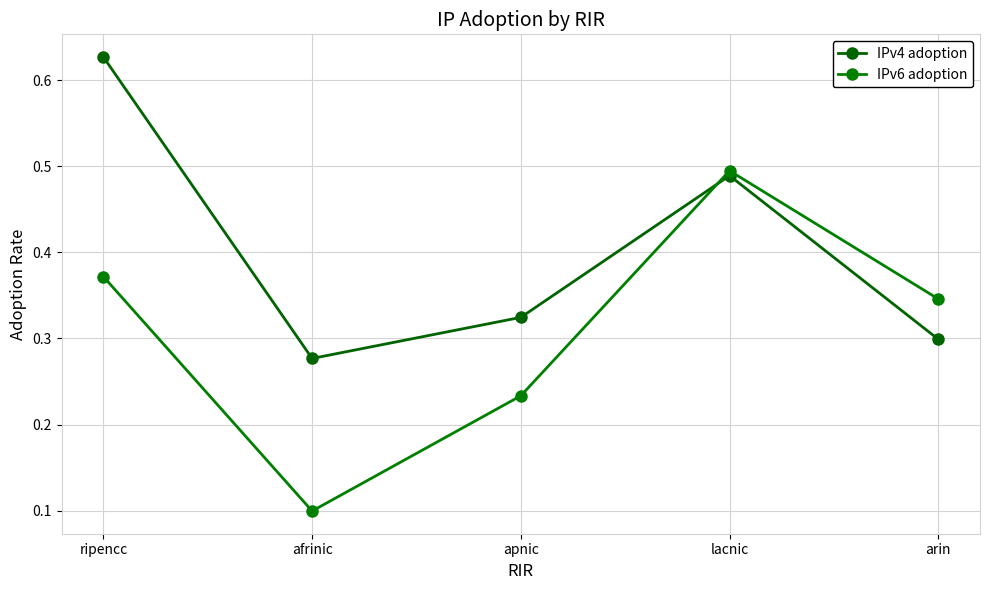

List the labels in order of IPv4 adoption value, smallest first.

afrinic, arin, apnic, lacnic, ripencc